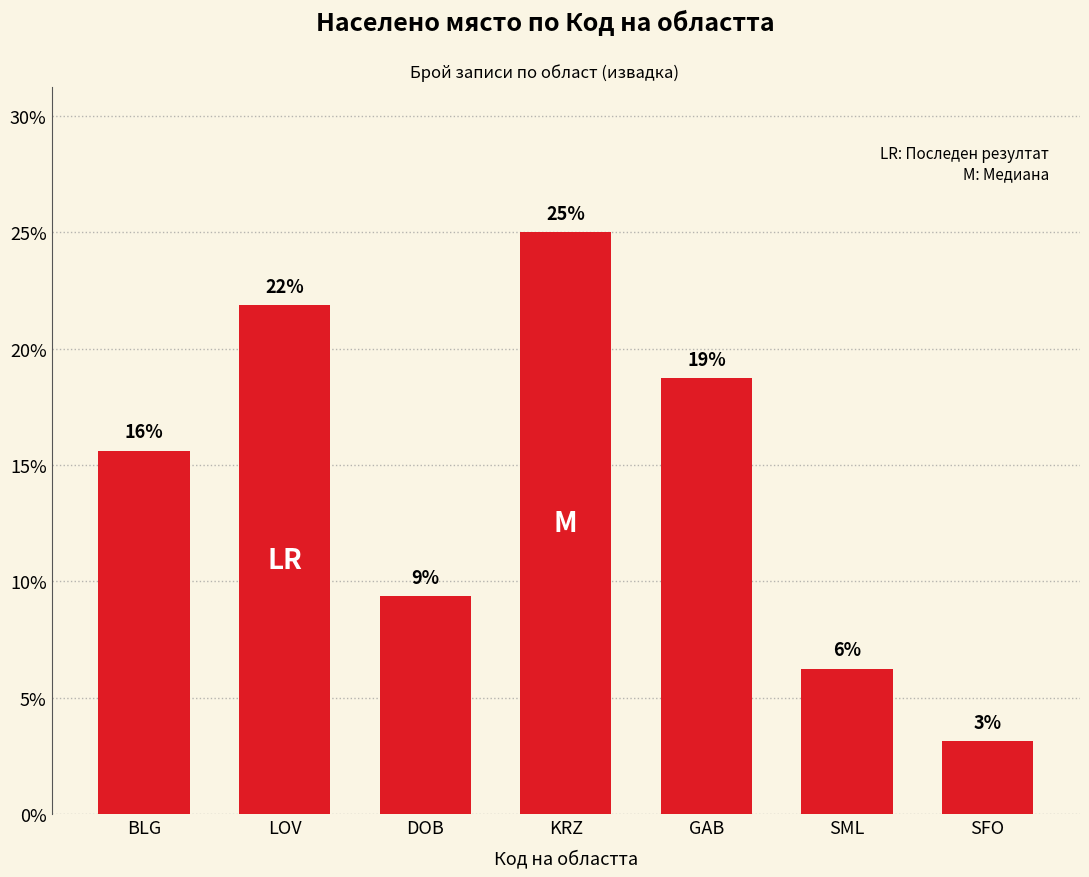

Are the bars horizontal?

No